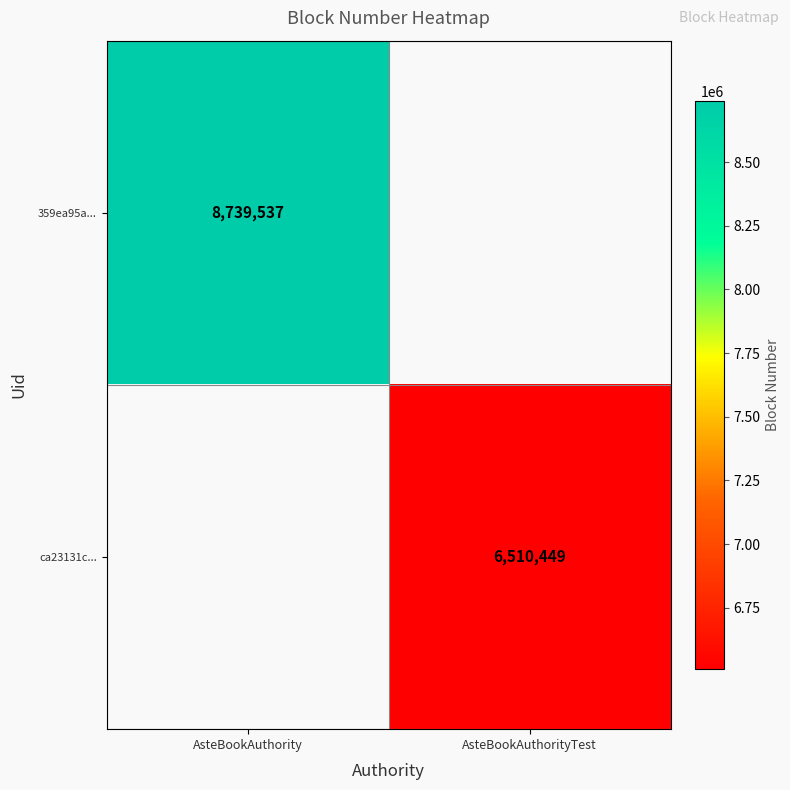

Is it true that ca23131c... equals 6510449 at AsteBookAuthorityTest?

True